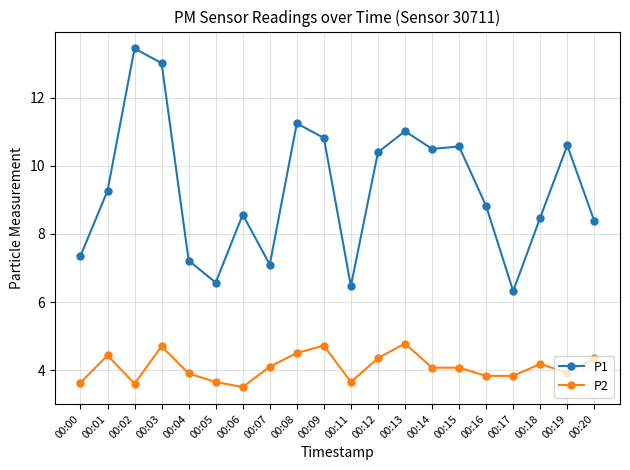

What is the value of the P1 point at the 18th from the left?

8.5